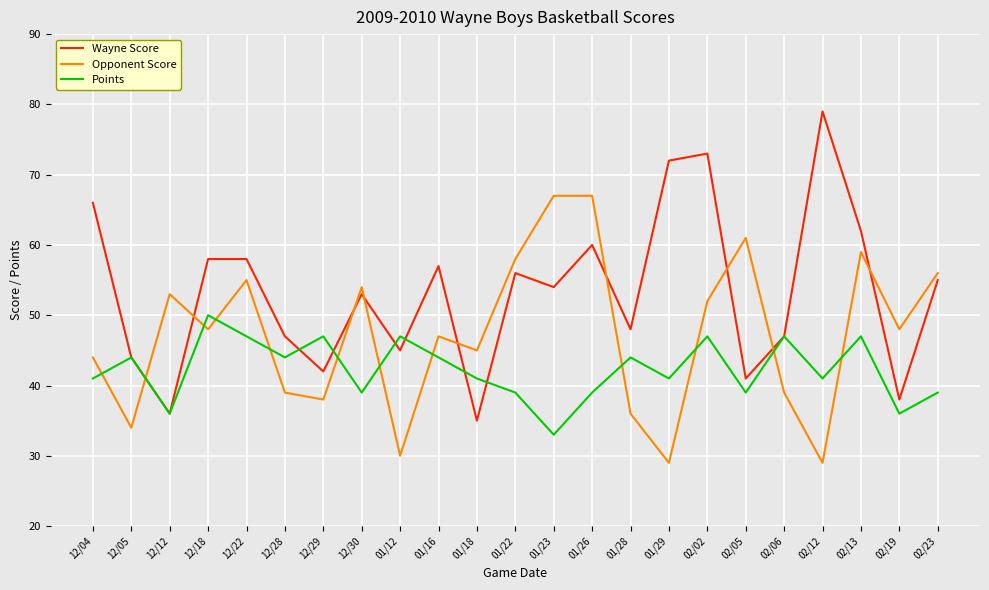

At which category is the sum across all series the highest?

02/02